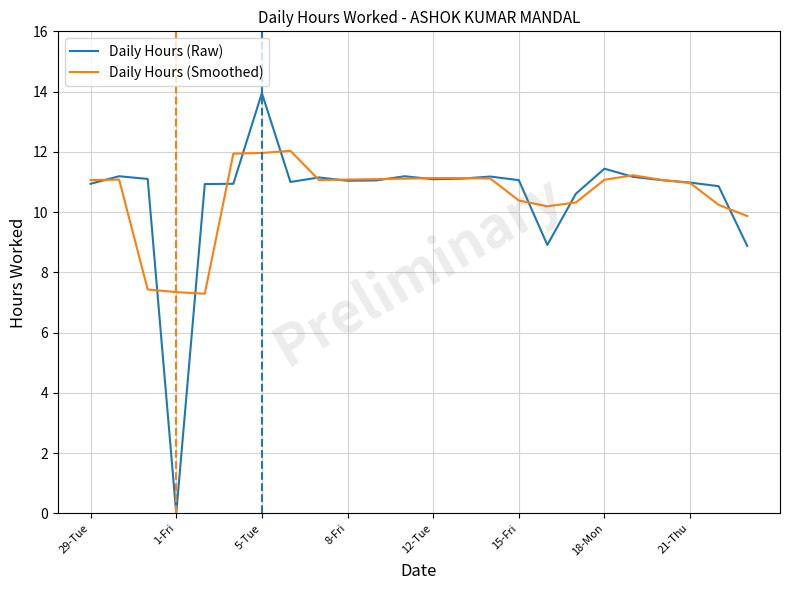

List the series in order of their peak value, highest first.

Daily Hours (Raw), Daily Hours (Smoothed)